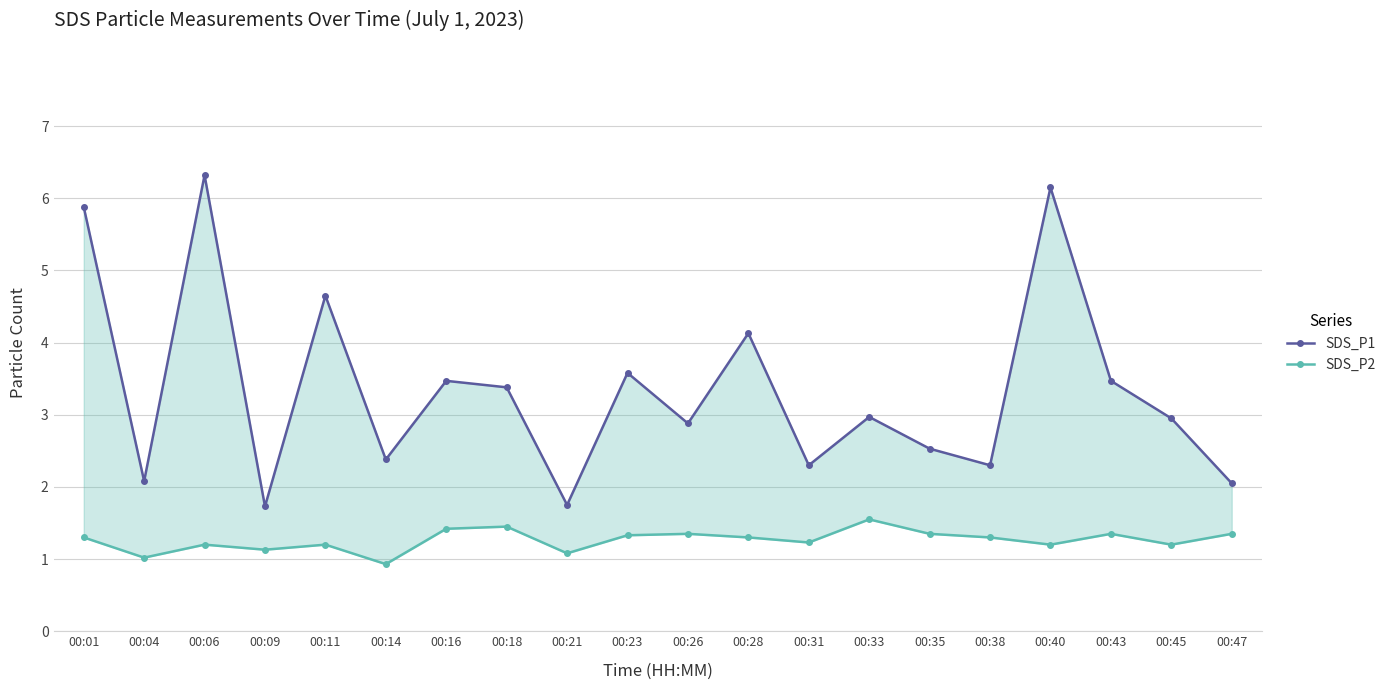

What is the difference between the maximum and second lowest values in the SDS_P2 series?

0.5